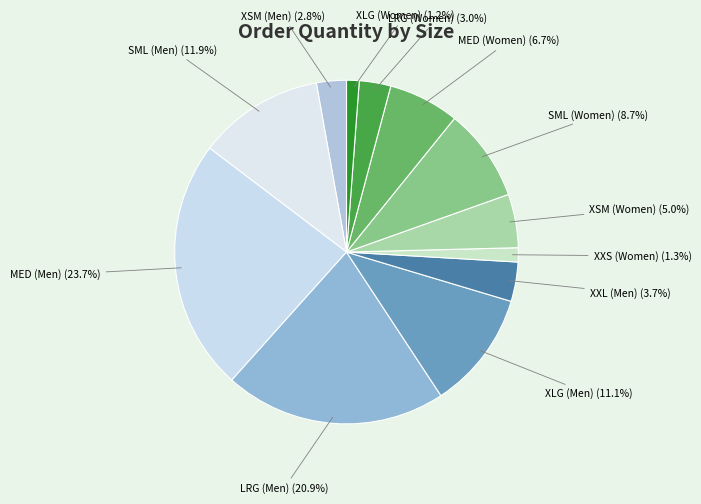

Does XLG (Women) account for over 50% of the chart?

No